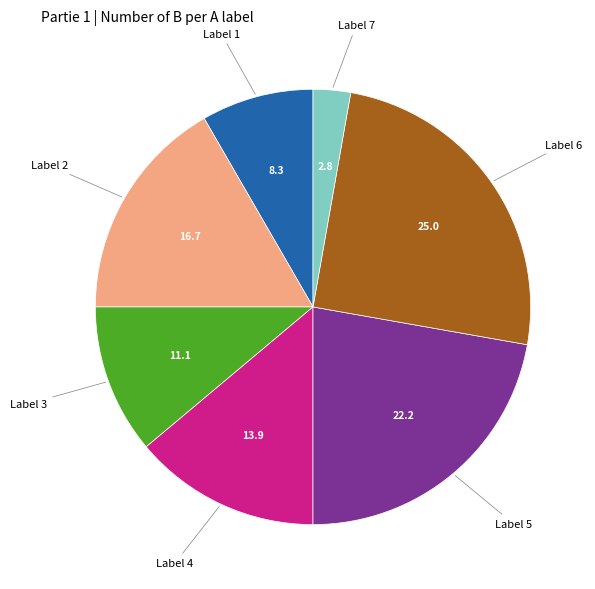

Is there a majority slice in this chart?

No